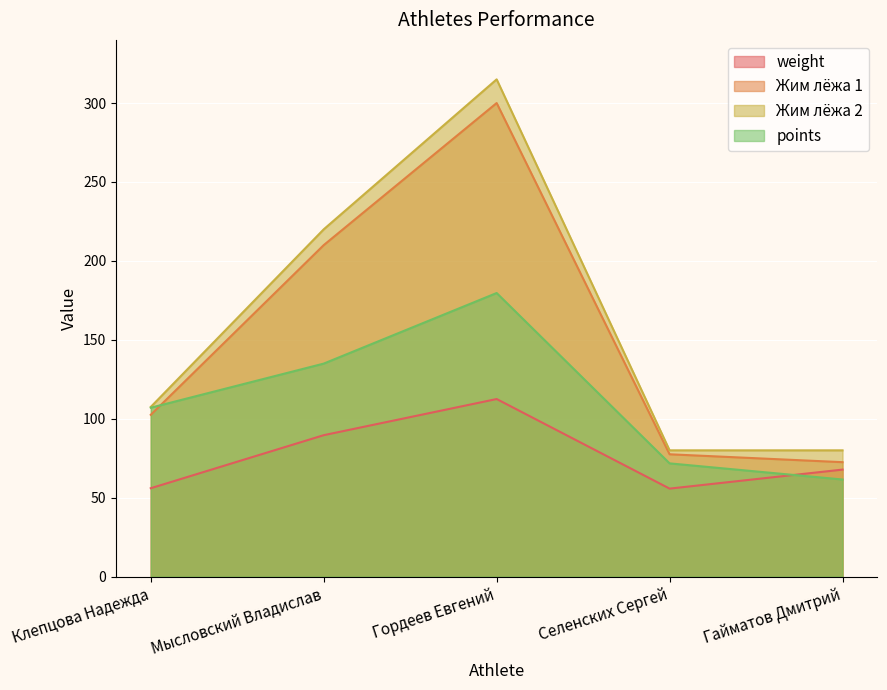

True or false: Жим лёжа 2 has more than 2 points higher than both neighbors.

False